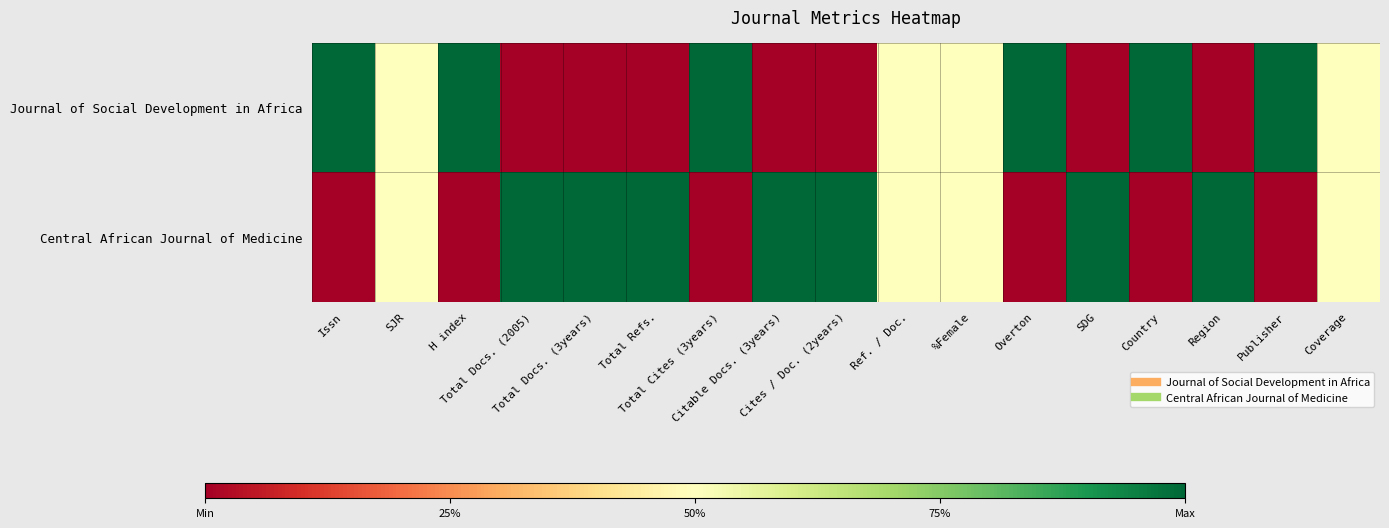

How many distinct data groups are displayed?

2